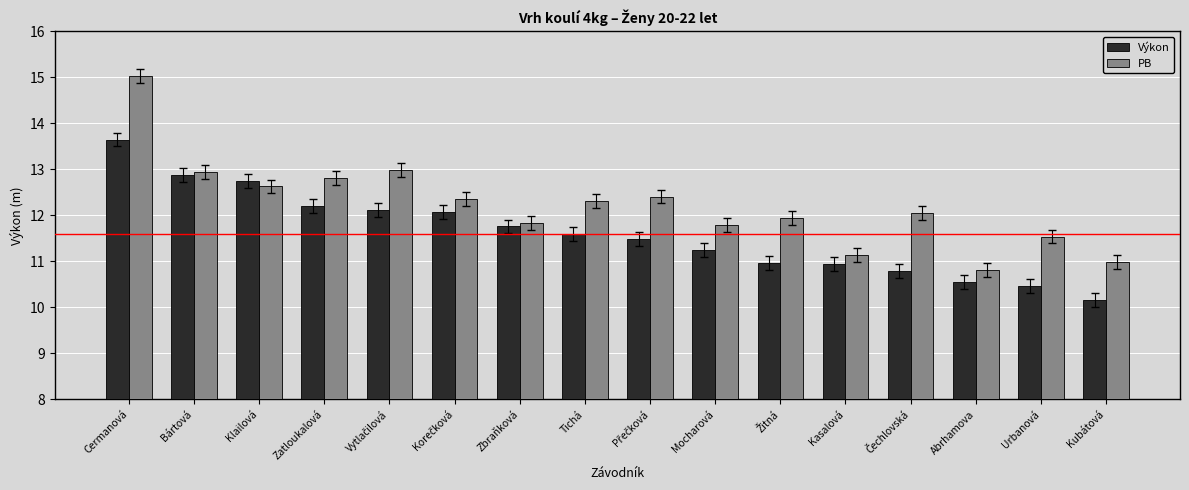

True or false: PB has a value of 5.0 at Klailová.

False